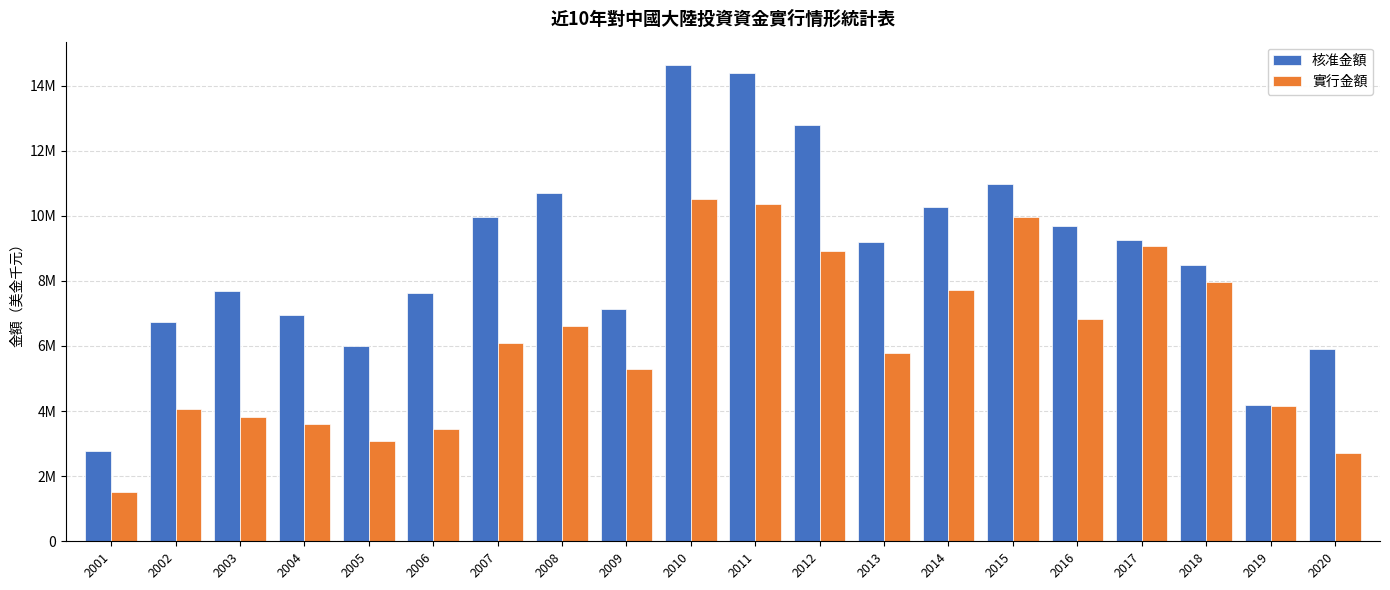

Does the chart contain any negative values?

No